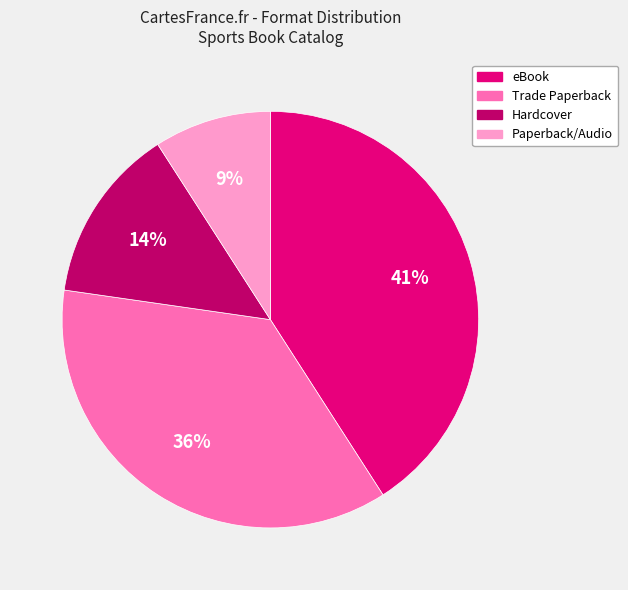

Approximately how many times larger is the value at Hardcover compared to Trade Paperback?

0.4